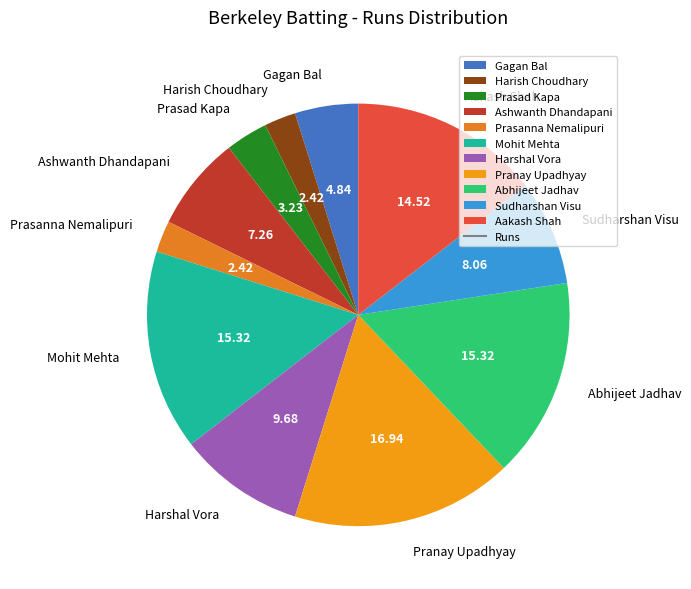

Which category has the biggest portion of the pie?

Pranay Upadhyay